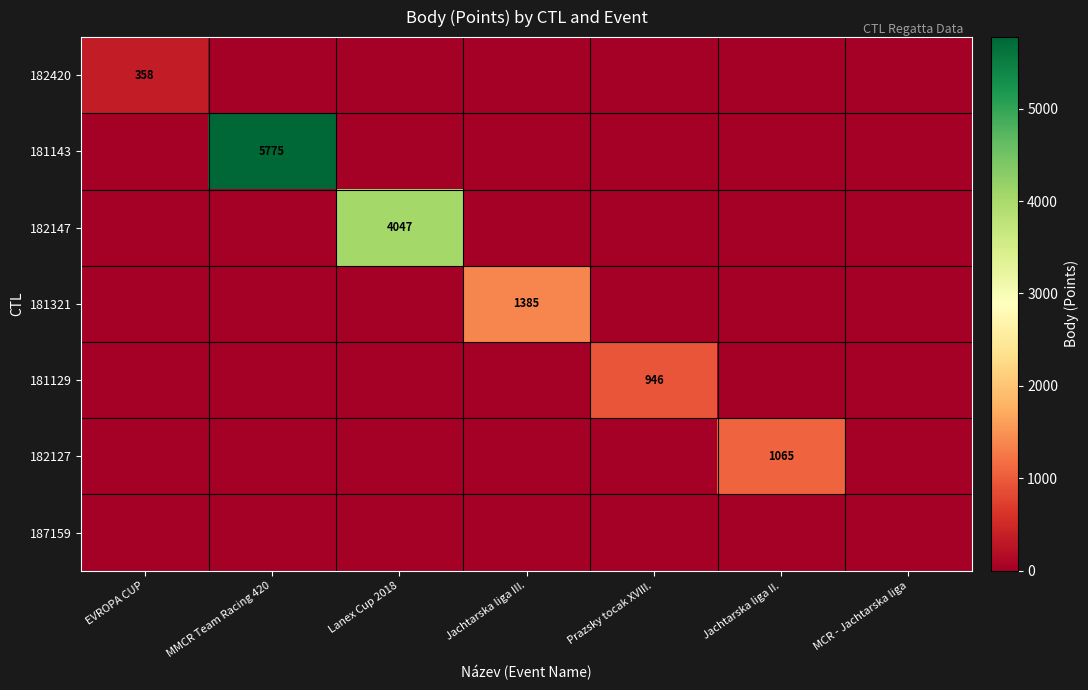

Which label corresponds to the smallest value in the chart?

MMCR Team Racing 420